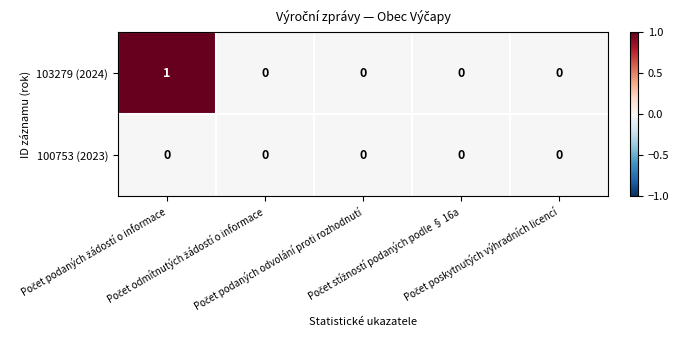

Which series has the largest range (max minus min)?

103279 (2024)